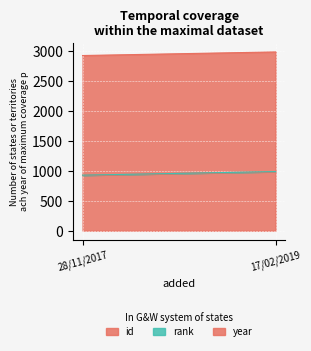

Does the chart display data point markers on the line(s)?

No